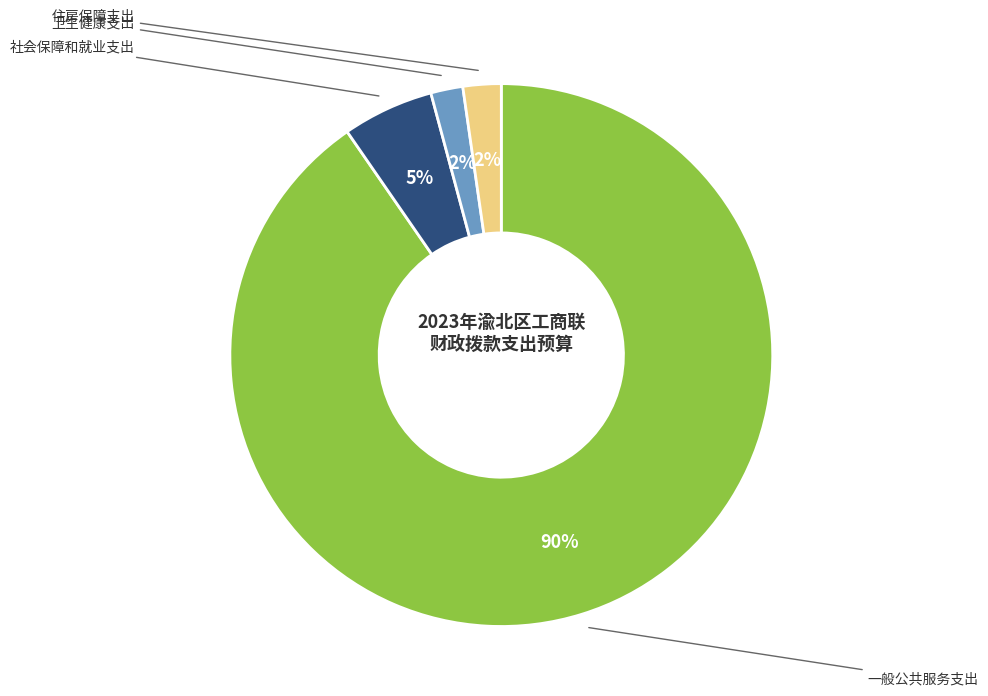

Is it true that 社会保障和就业支出 is 1% of the pie?

False